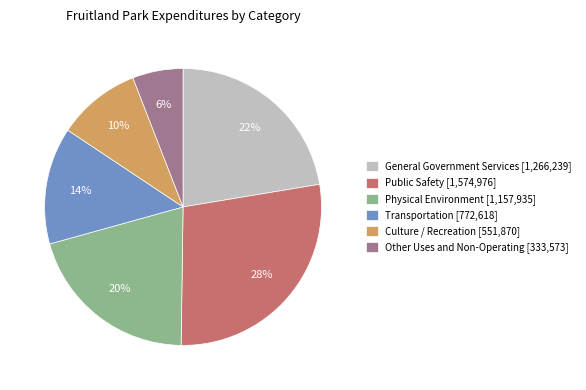

To the nearest percent, what is the average slice percentage?

17%